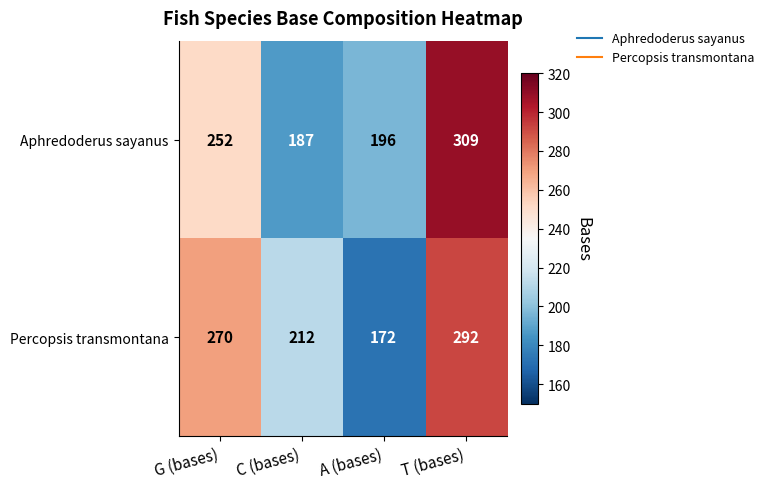

At how many categories does at least one series exceed 278?

1